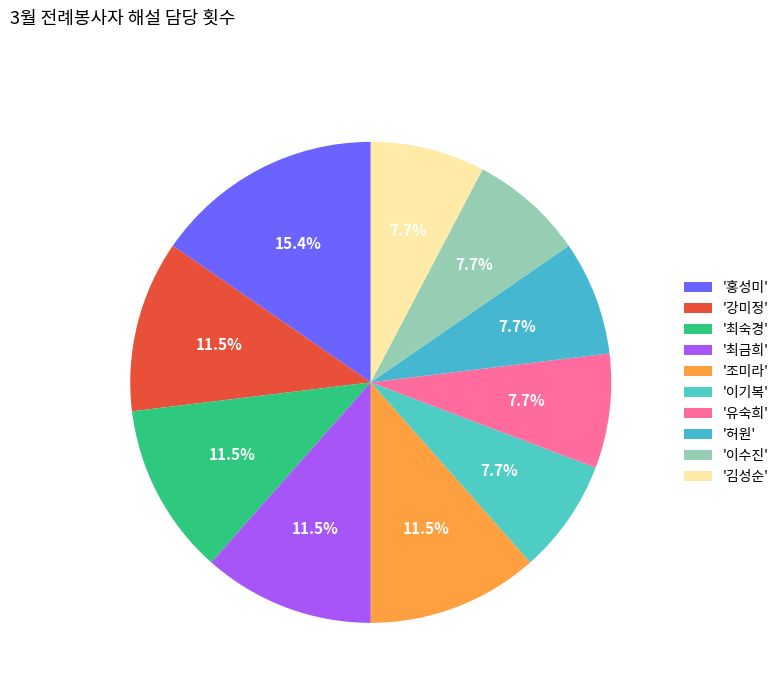

How many segments does this pie chart have?

10